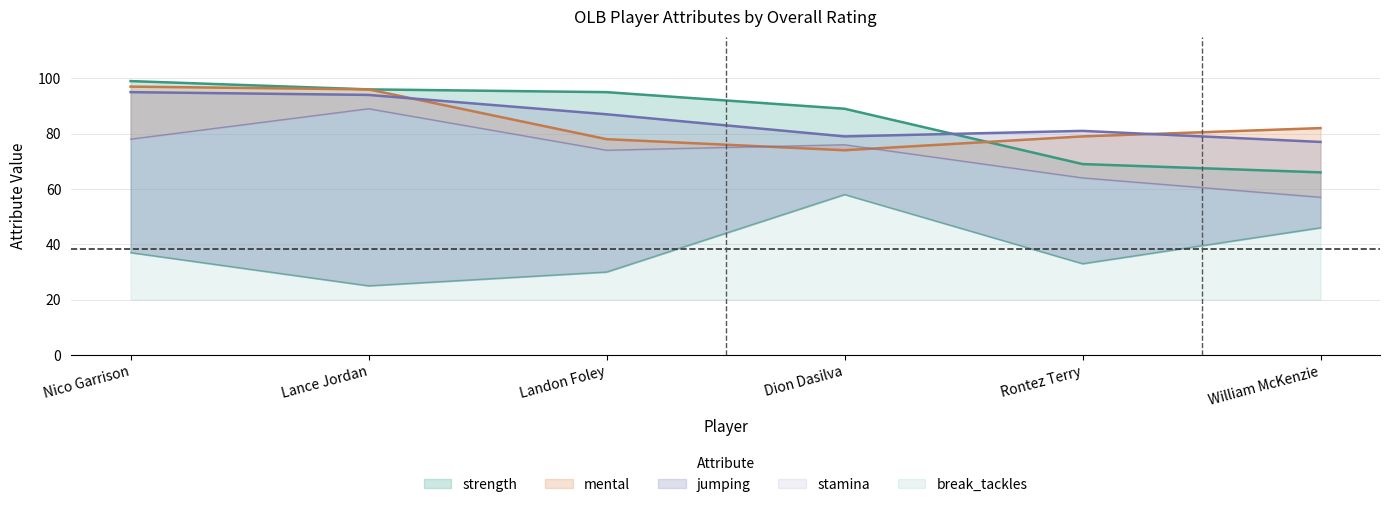

Reading left to right, what are all the values shown in this chart?

strength: Nico Garrison=99	Lance Jordan=96	Landon Foley=95	Dion Dasilva=89	Rontez Terry=69	William McKenzie=66
jumping: Nico Garrison=95	Lance Jordan=94	Landon Foley=87	Dion Dasilva=79	Rontez Terry=81	William McKenzie=77
mental: Nico Garrison=97	Lance Jordan=96	Landon Foley=78	Dion Dasilva=74	Rontez Terry=79	William McKenzie=82
stamina: Nico Garrison=78	Lance Jordan=89	Landon Foley=74	Dion Dasilva=76	Rontez Terry=64	William McKenzie=57
break_tackles: Nico Garrison=37	Lance Jordan=25	Landon Foley=30	Dion Dasilva=58	Rontez Terry=33	William McKenzie=46